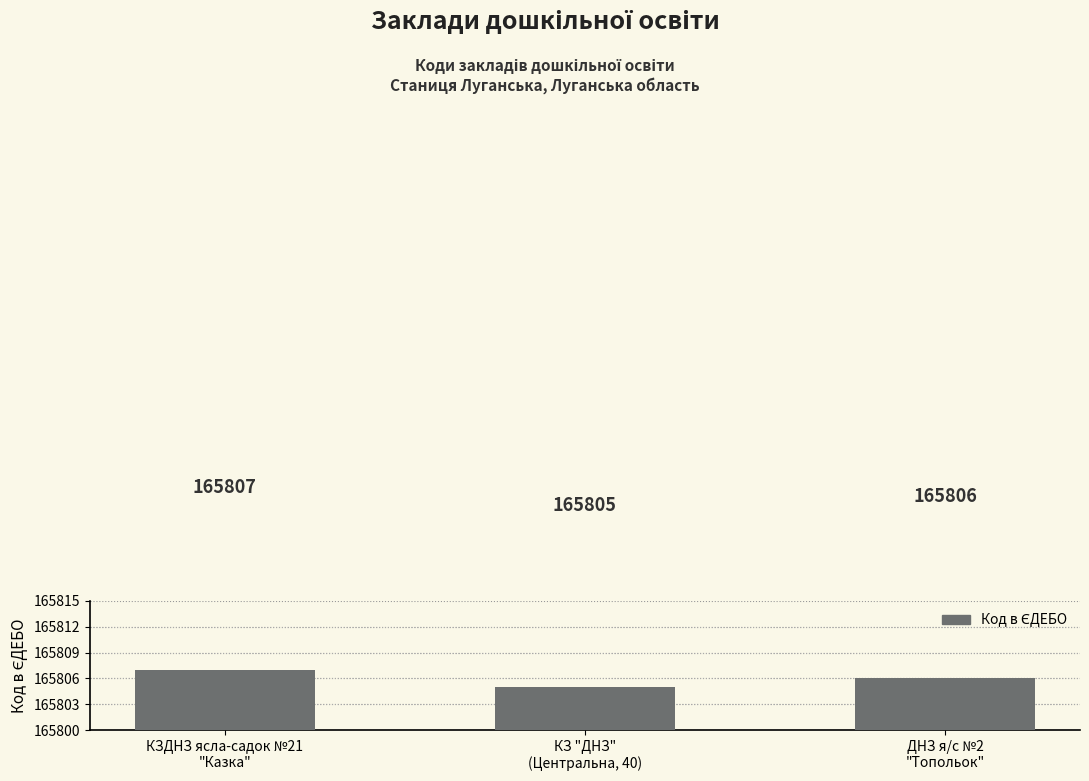

Approximately how many times larger is the value at КЗ "ДНЗ"
(Центральна, 40) compared to ДНЗ я/с №2
"Топольок"?

1.0